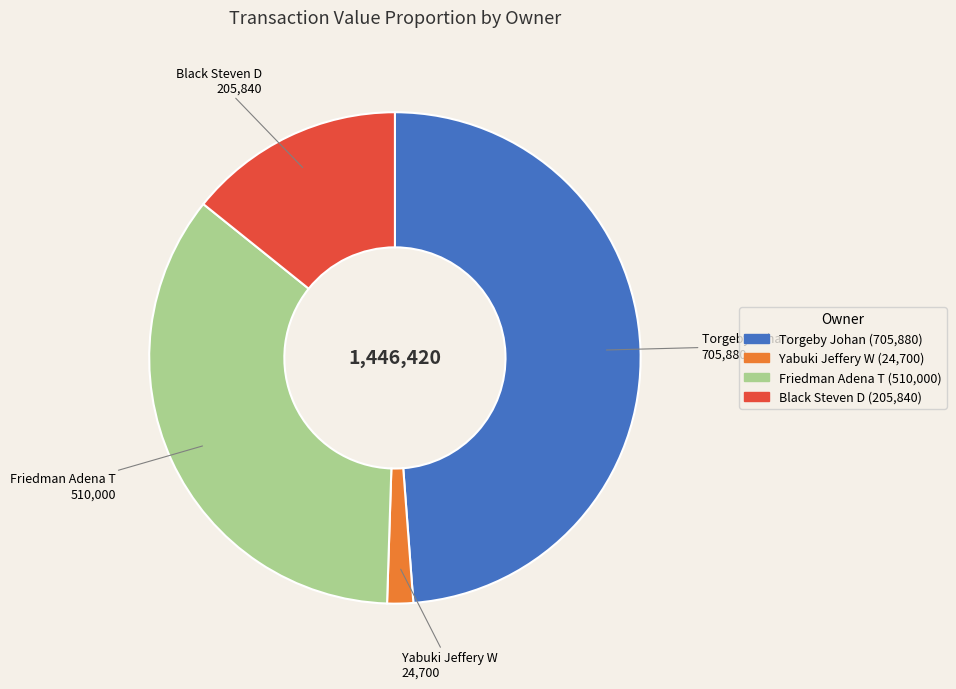

Approximately how many times larger is the value at Torgeby Johan compared to Friedman Adena T?

1.4